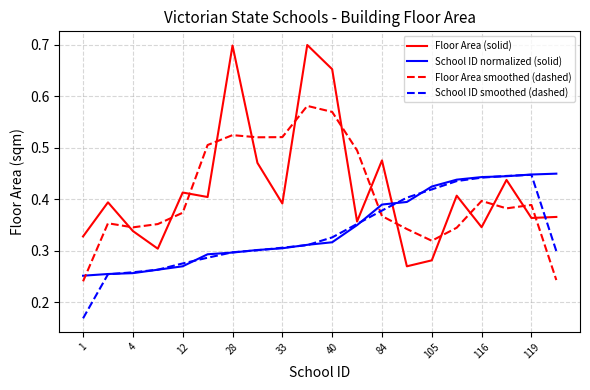

True or false: School ID normalized (solid) and Floor Area smoothed (dashed) intersect in this chart.

True